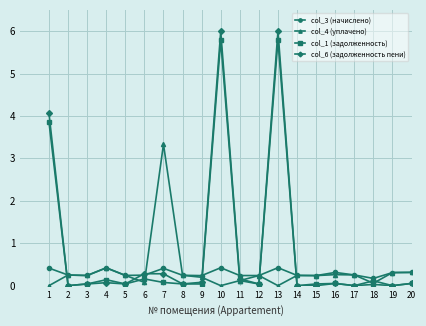

Is the value of col_3 (начислено) at 1 greater than the value of col_1 (задолженность) at 7?

Yes